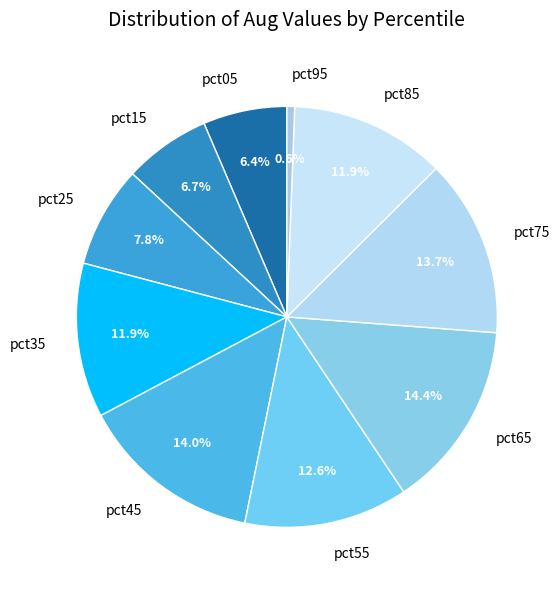

To the nearest percent, what portion does pct65 represent?

14%